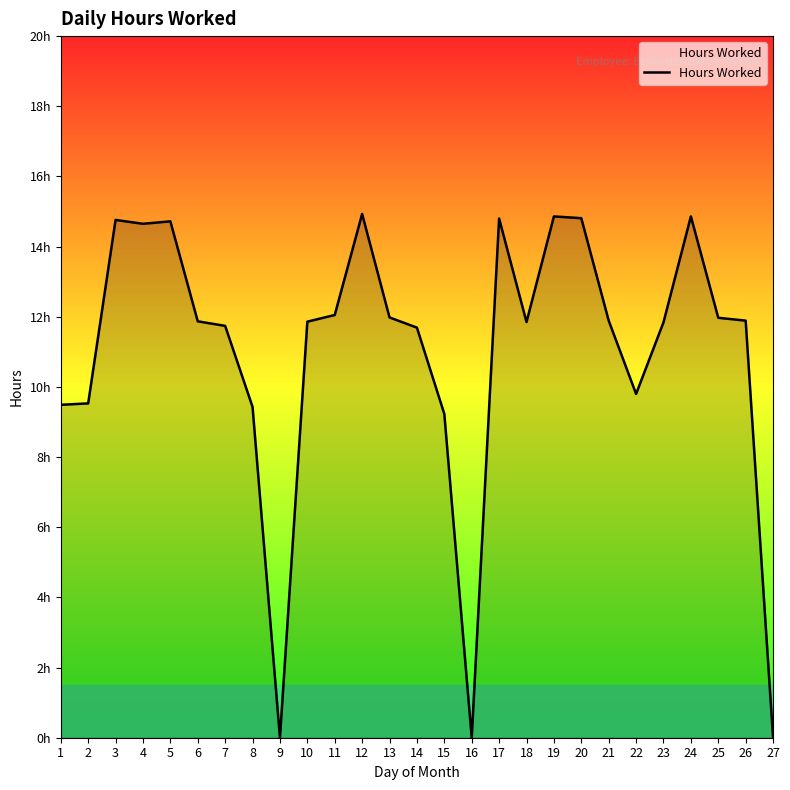

The chart shows a value of 11.7 at 7. True or false?

True